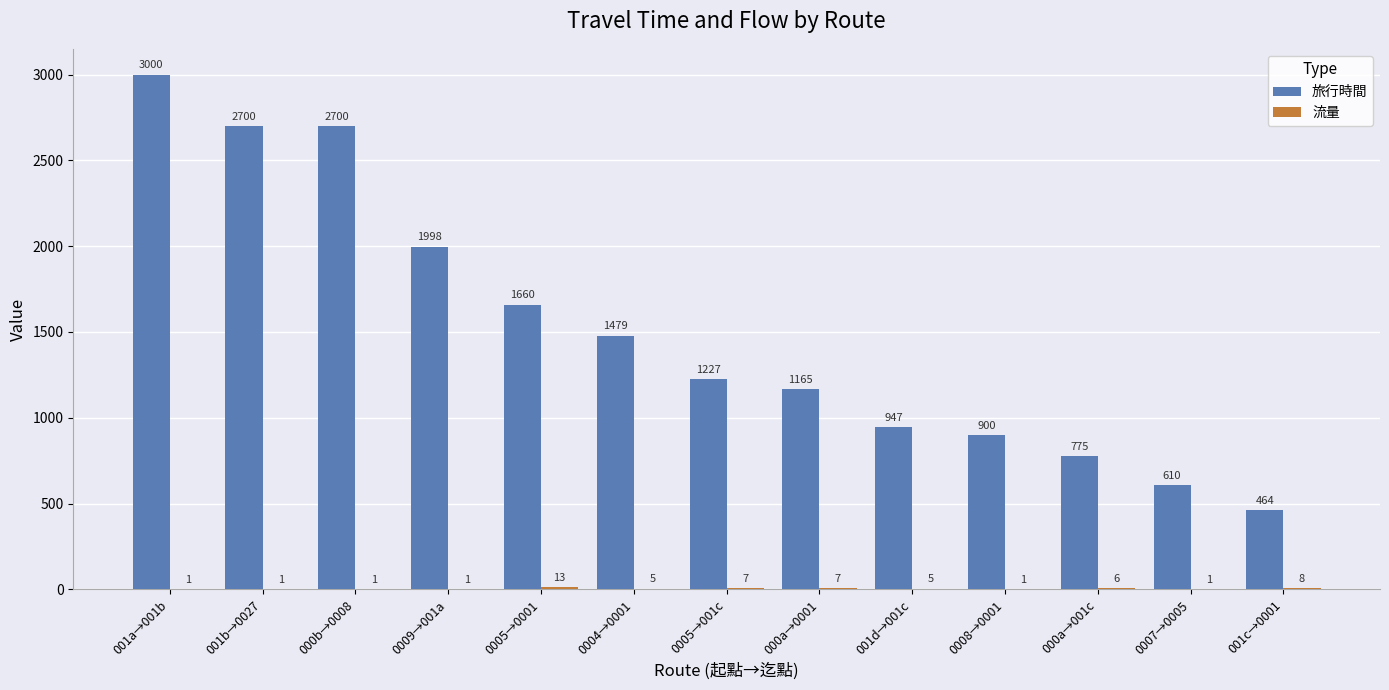

What is the highest value of the 旅行時間 series?

3000